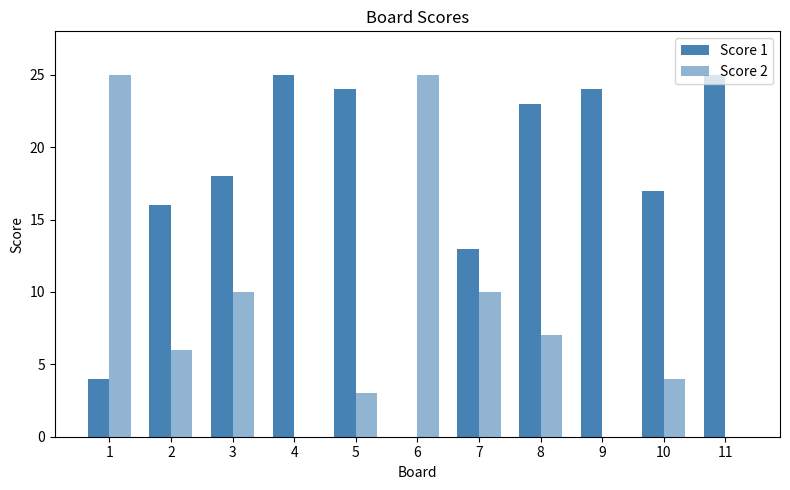

What is the difference between the maximum and minimum values in the Score 1 series?

25